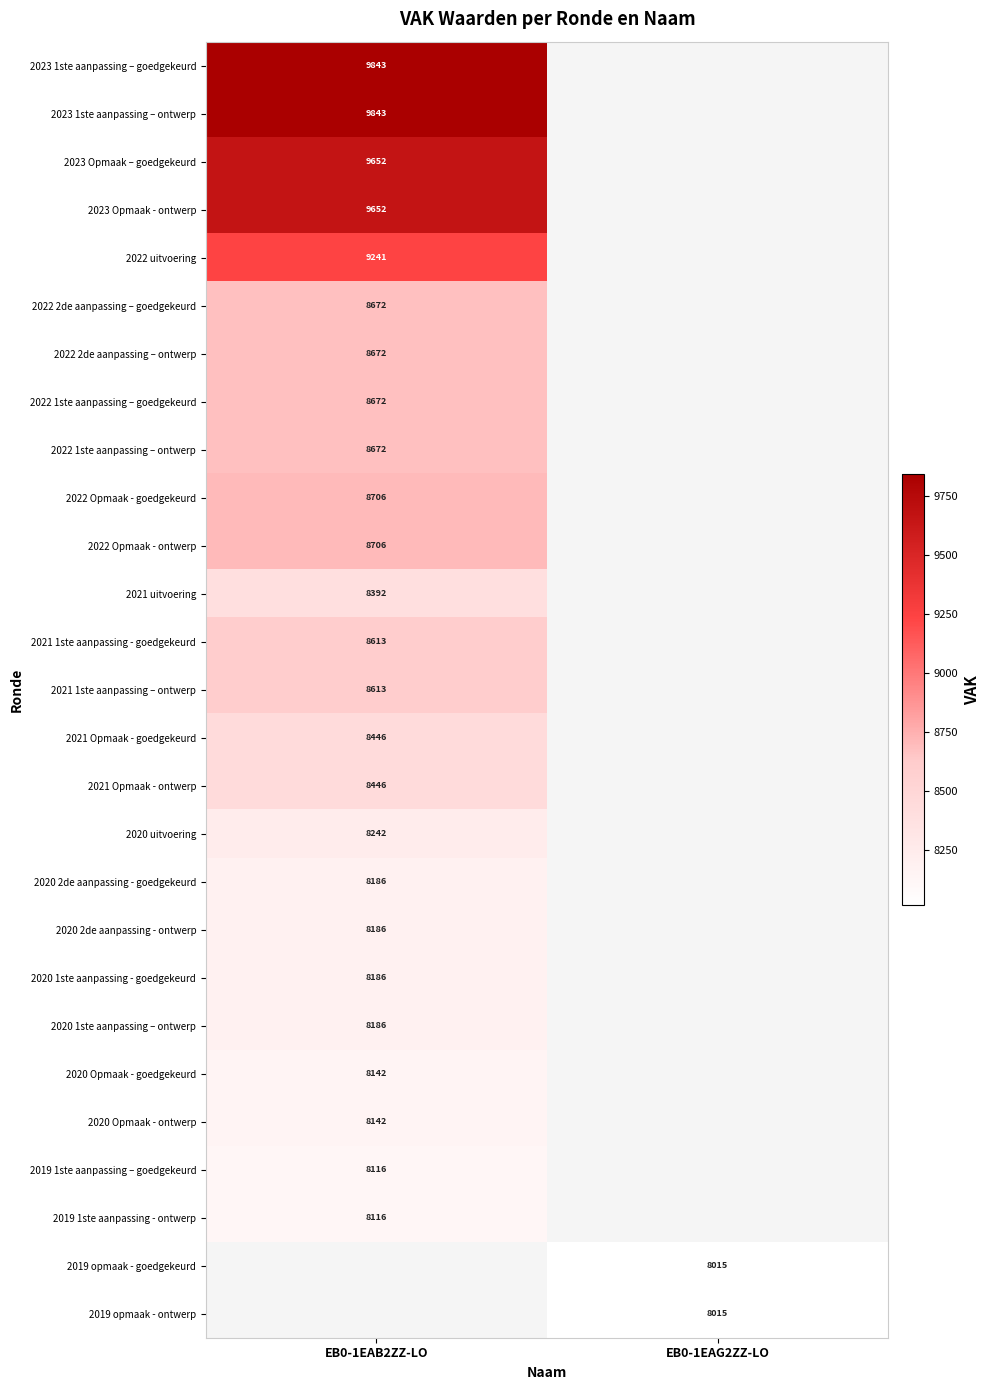

The 2020 uitvoering series shows 5015 at EB0-1EAB2ZZ-LO. True or false?

False